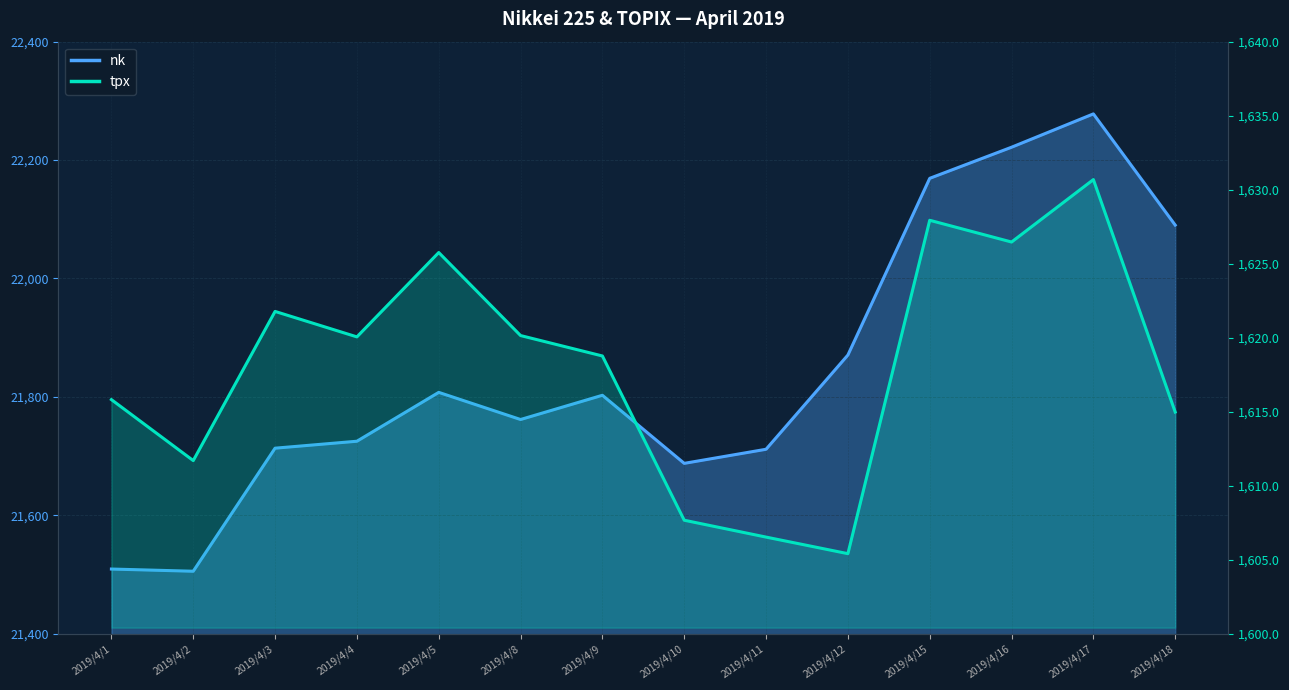

What is the average value of the tpx series?

1618.1